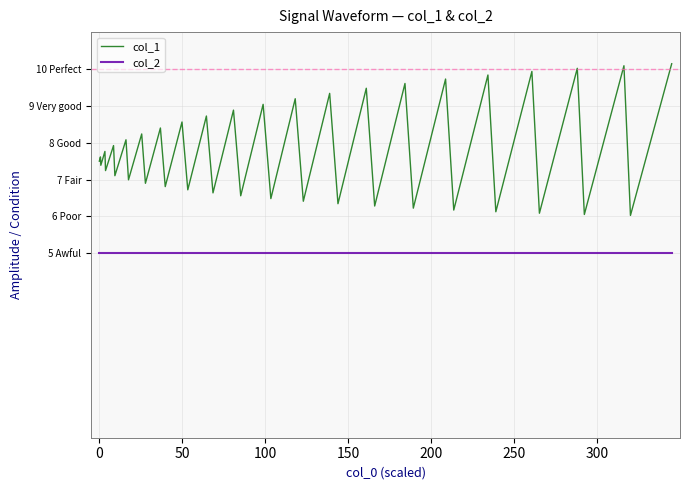

True or false: col_2 and col_1 cross at least once.

False